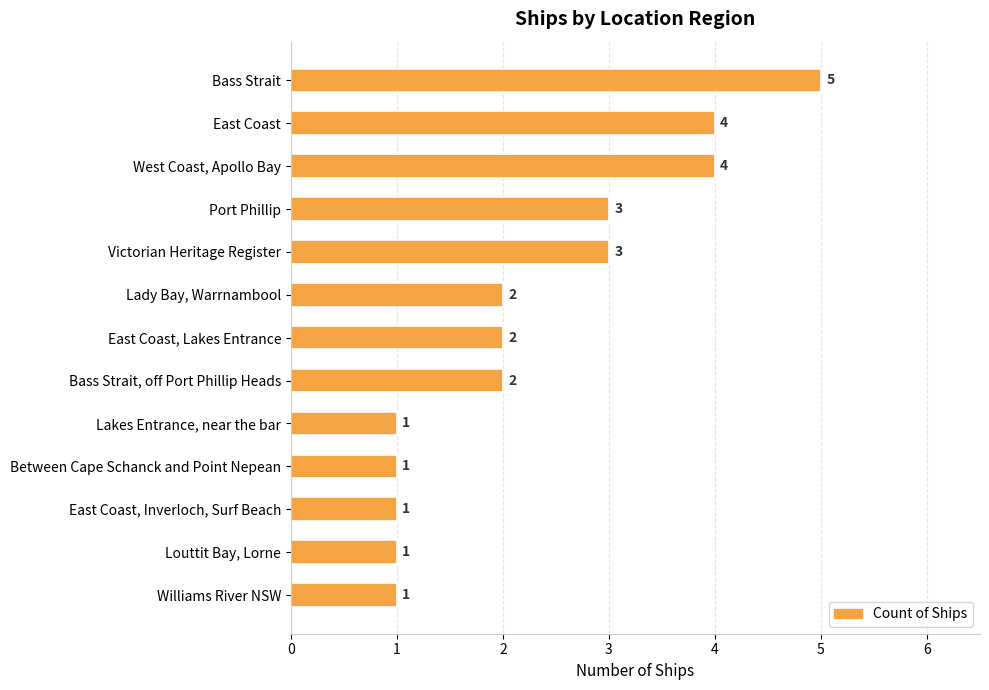

What is the sum of all values?

30